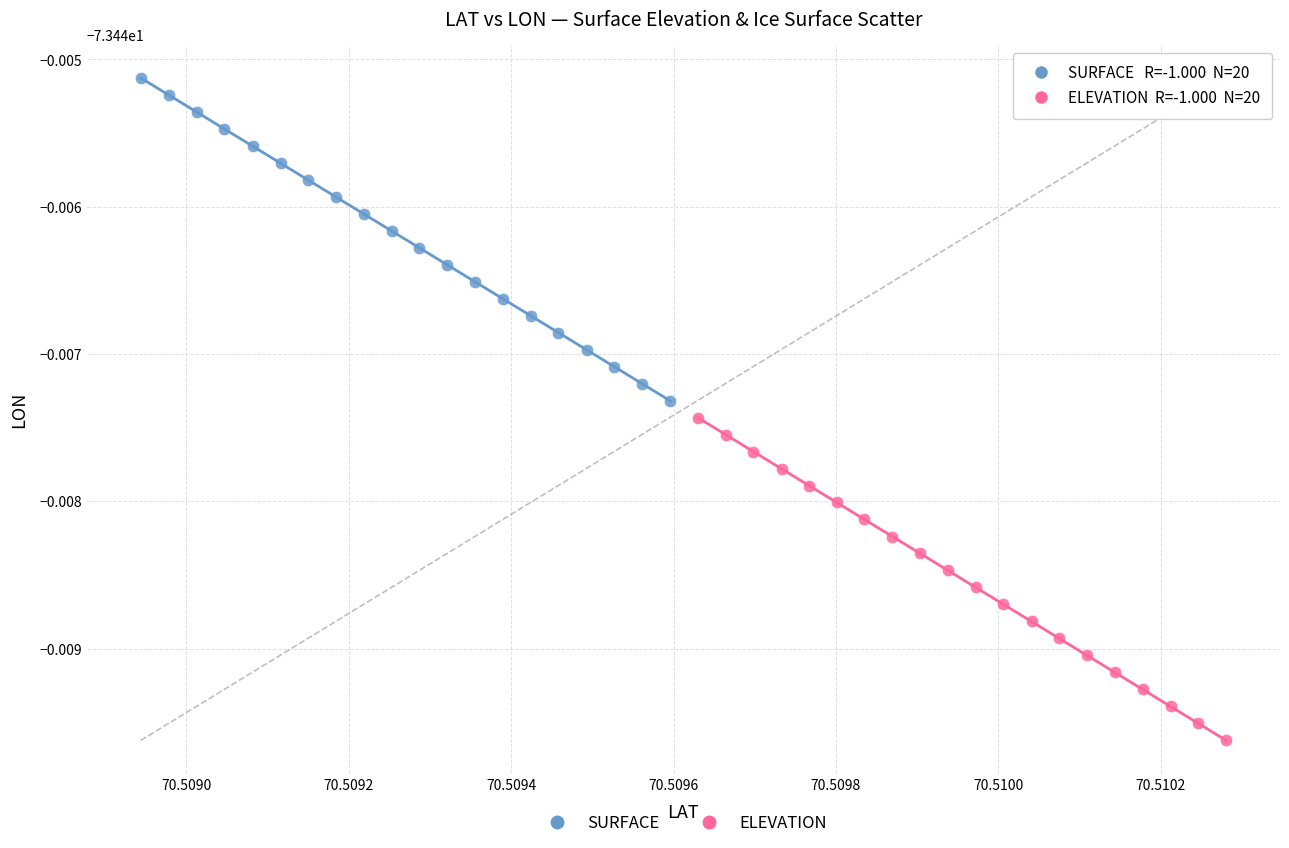

What are all the series names shown in the legend?

SURFACE, ELEVATION